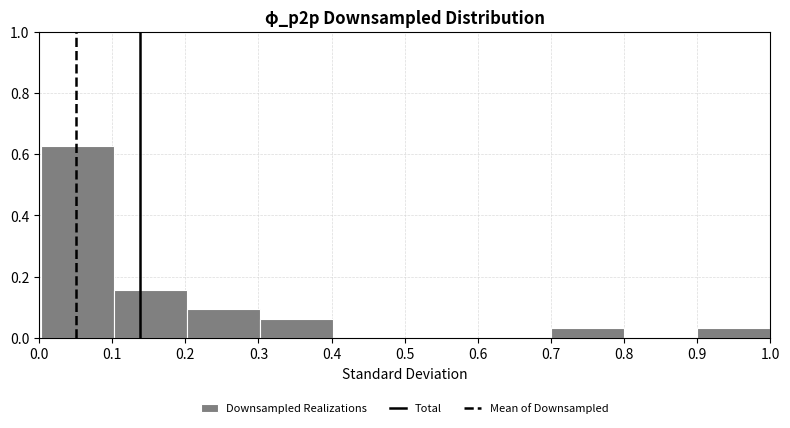

Reading left to right, transcribe this chart: for each bar, give the range it covers on the x-axis and its height. Neither the bar edges nor the heights are printed on the chart, so give them approximately, as read against the axes.

0.0 to 0.1: 0.62
0.1 to 0.2: 0.16
0.2 to 0.3: 0.10
0.3 to 0.4: 0.06
0.4 to 0.5: 0
0.5 to 0.6: 0
0.6 to 0.7: 0
0.7 to 0.8: 0.04
0.8 to 0.9: 0
0.9 to 1.0: 0.04